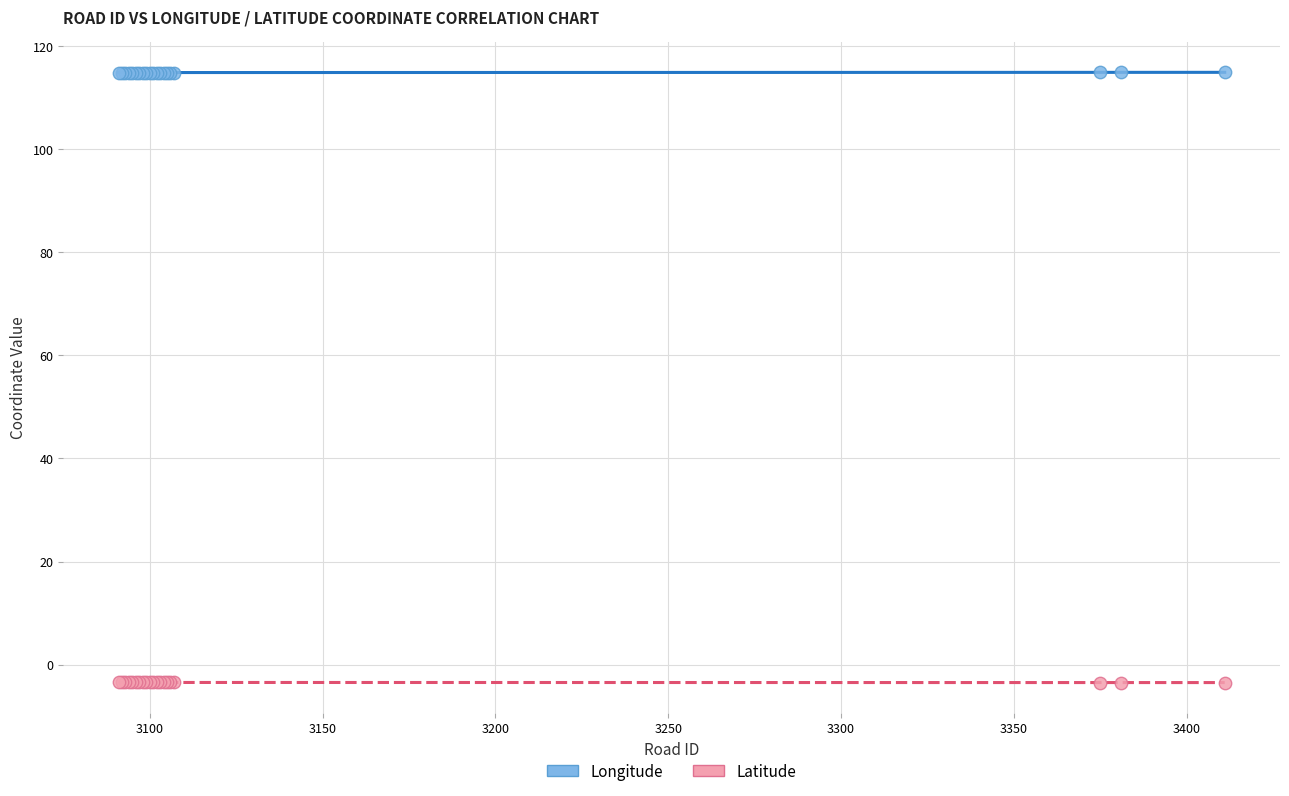

What are all the series names shown in the legend?

Longitude, Latitude